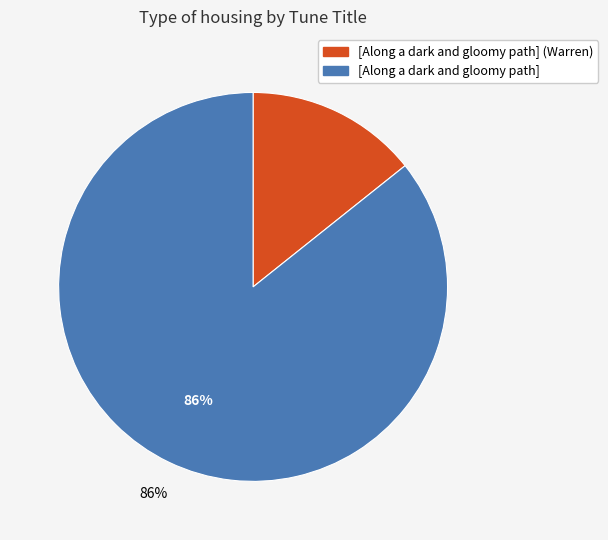

How many segments does this pie chart have?

2